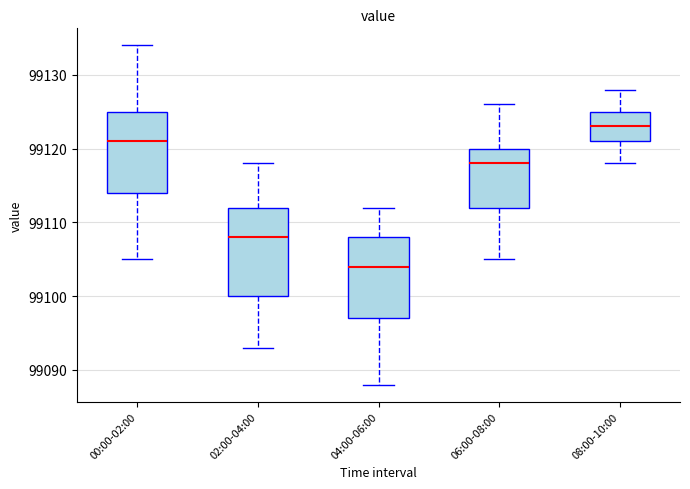

Where does the upper whisker of the box for 08:00-10:00 end on the y-axis? The values are not printed on the chart, so give them approximately, as read against the axis.

99128